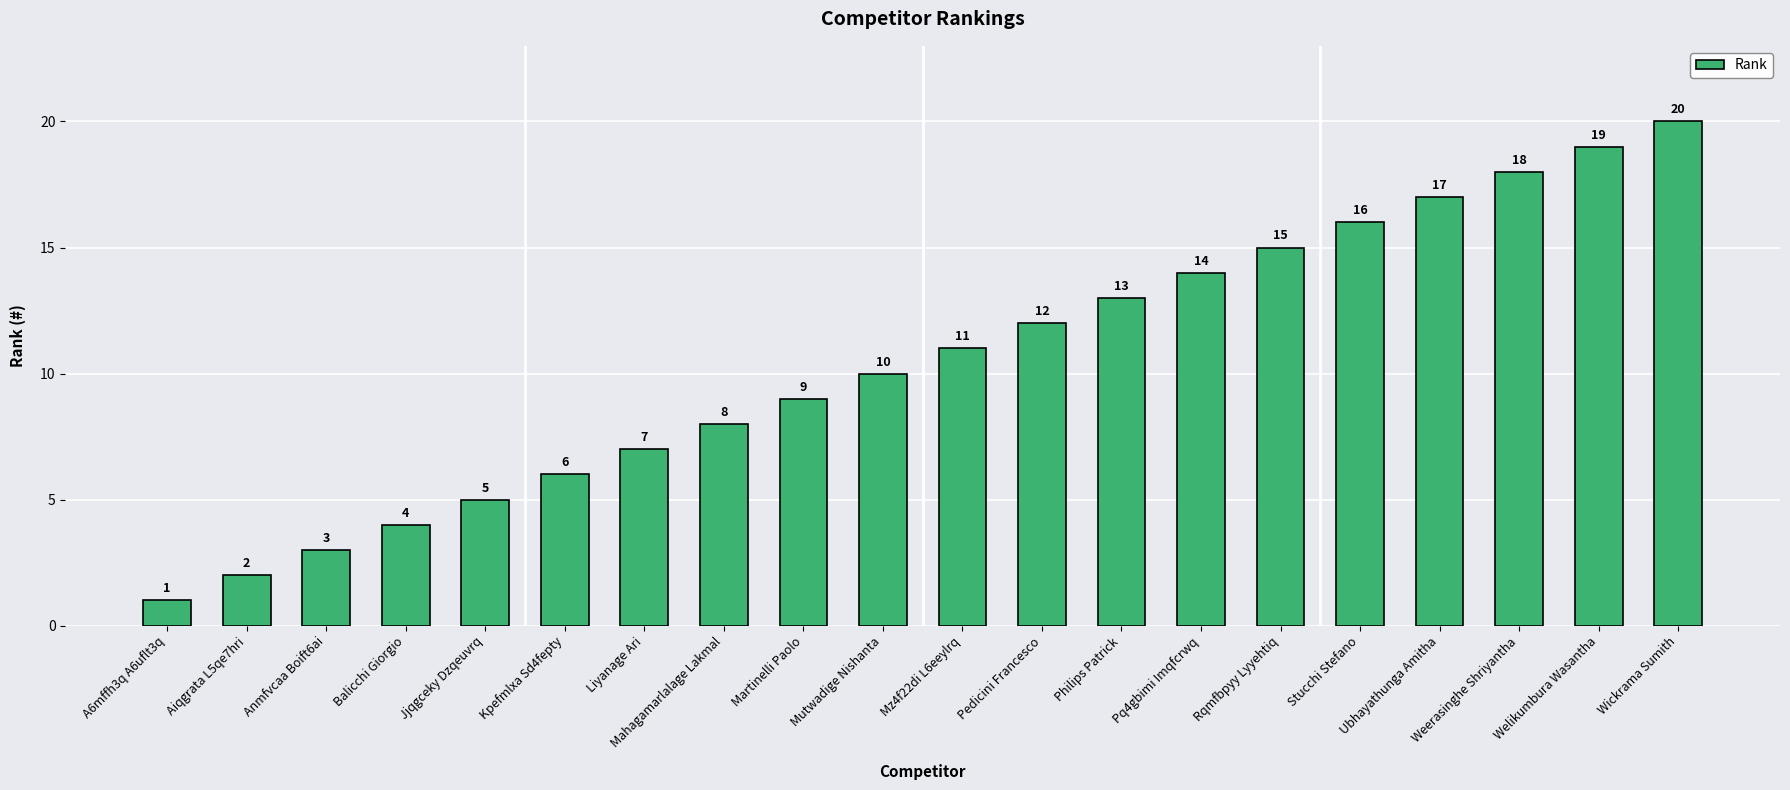

Reading left to right, list all the values displayed in this chart.

A6mffh3q A6uflt3q=1	Aiqgrata L5qe7hri=2	Anmfvcaa Boift6ai=3	Balicchi Giorgio=4	Jjqgceky Dzqeuvrq=5	Kpefmlxa Sd4fepty=6	Liyanage Ari=7	Mahagamarlalage Lakmal=8	Martinelli Paolo=9	Mutwadige Nishanta=10	Mz4f22di L6eeylrq=11	Pedicini Francesco=12	Philips Patrick=13	Pq4gbimi Imqfcrwq=14	Rqmfbpyy Lyyehtiq=15	Stucchi Stefano=16	Ubhayathunga Amitha=17	Weerasinghe Shriyantha=18	Welikumbura Wasantha=19	Wickrama Sumith=20